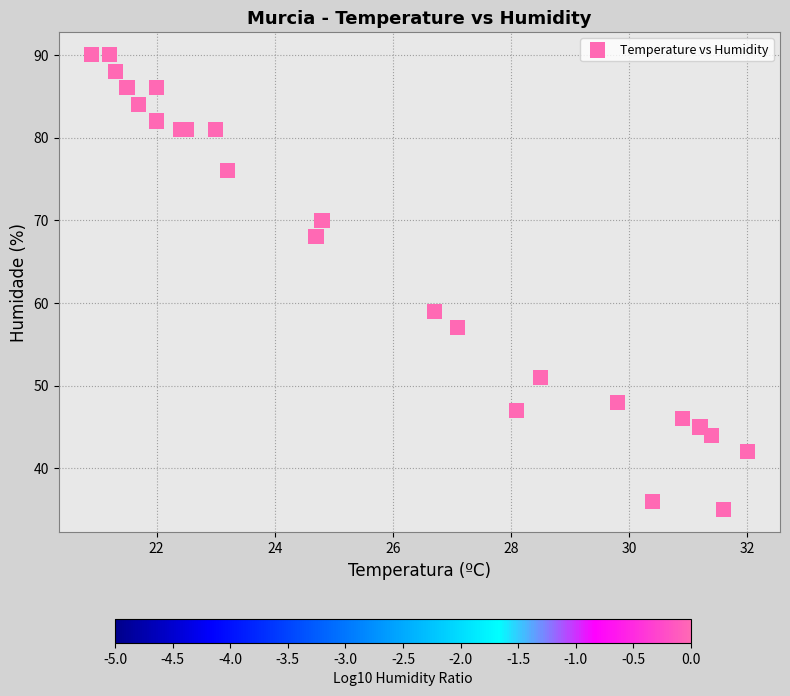

What Y value in the scatter plot is closest to 62?

59